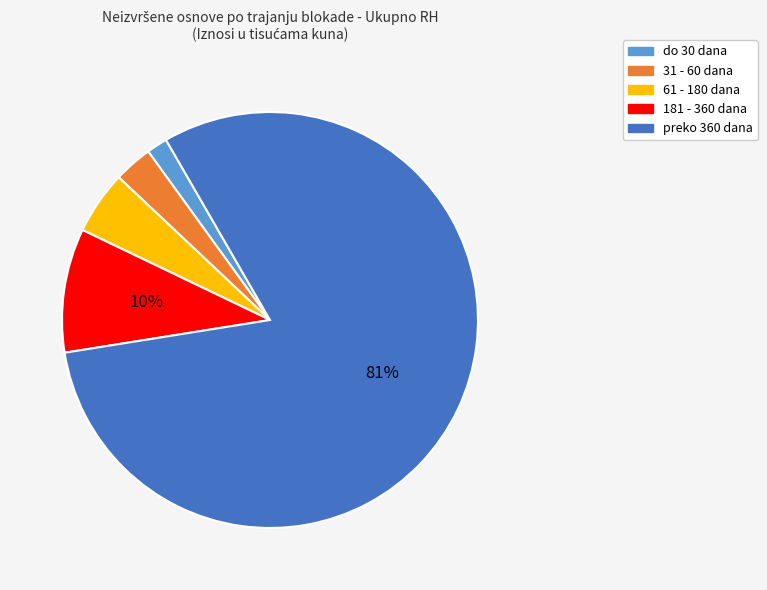

To the nearest percent, what percentage of the pie is 31 - 60 dana?

3%